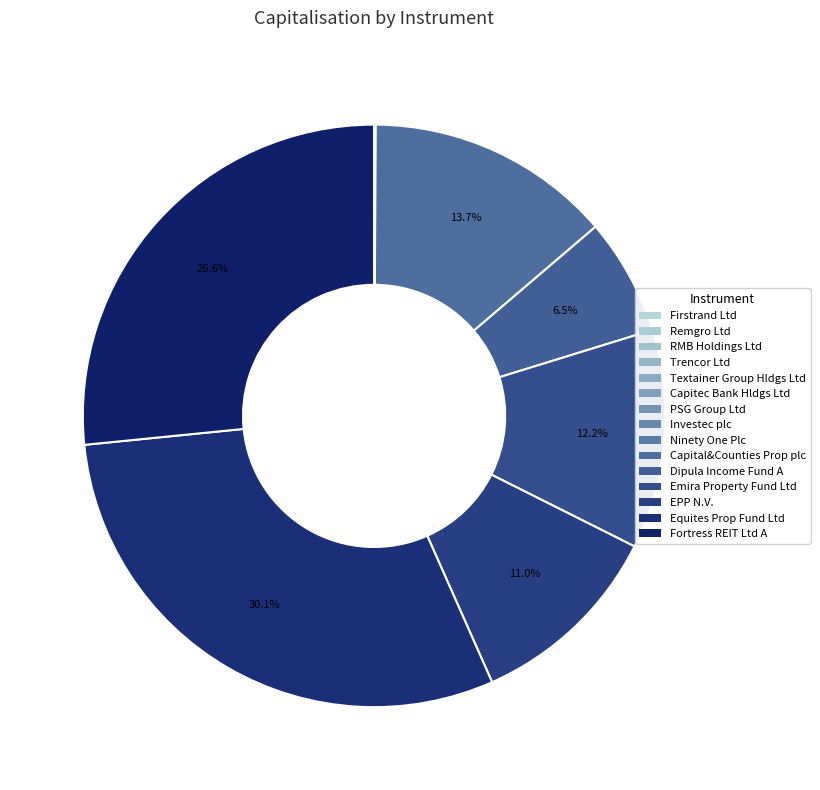

True or false: Emira Property Fund Ltd accounts for 12% of the total.

True